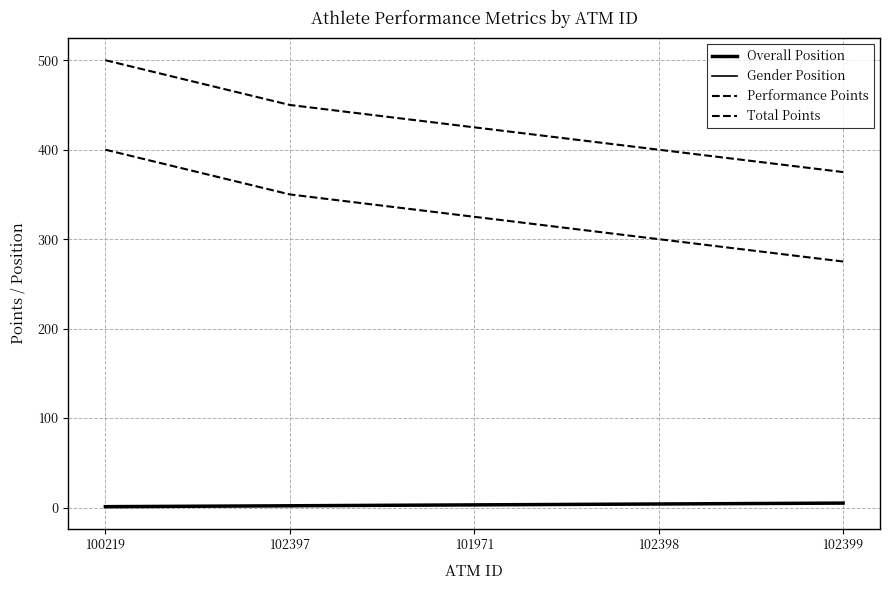

Where does the Overall Position series first go above 3?

102398